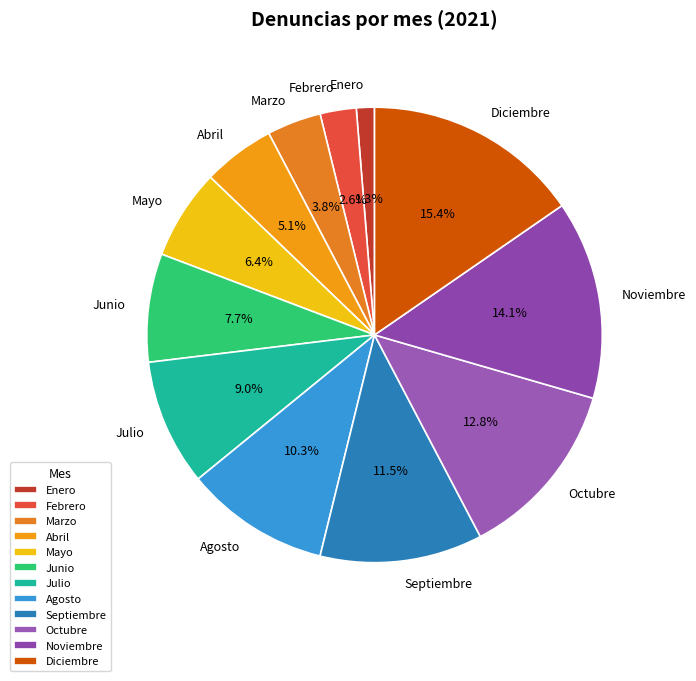

To the nearest percent, what is the average slice percentage?

8%